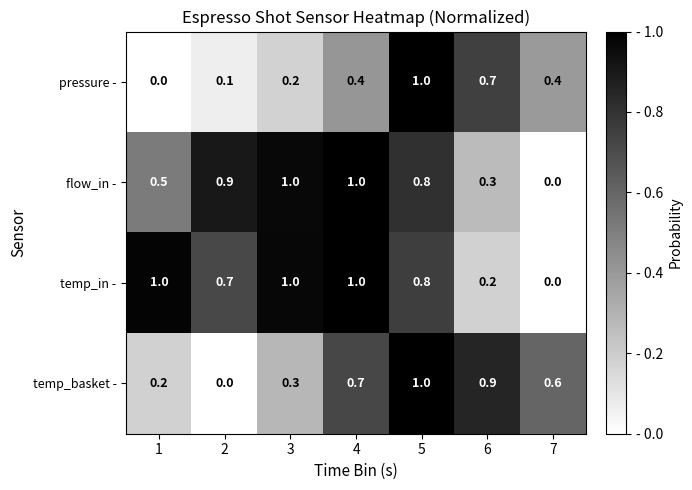

Reading left to right, extract all data points from this chart.

pressure -: 0.0	0.1	0.2	0.4	1.0	0.7	0.4
flow_in -: 0.5	0.9	1.0	1.0	0.8	0.3	0.0
temp_in -: 1.0	0.7	1.0	1.0	0.8	0.2	0.0
temp_basket -: 0.2	0.0	0.3	0.7	1.0	0.9	0.6